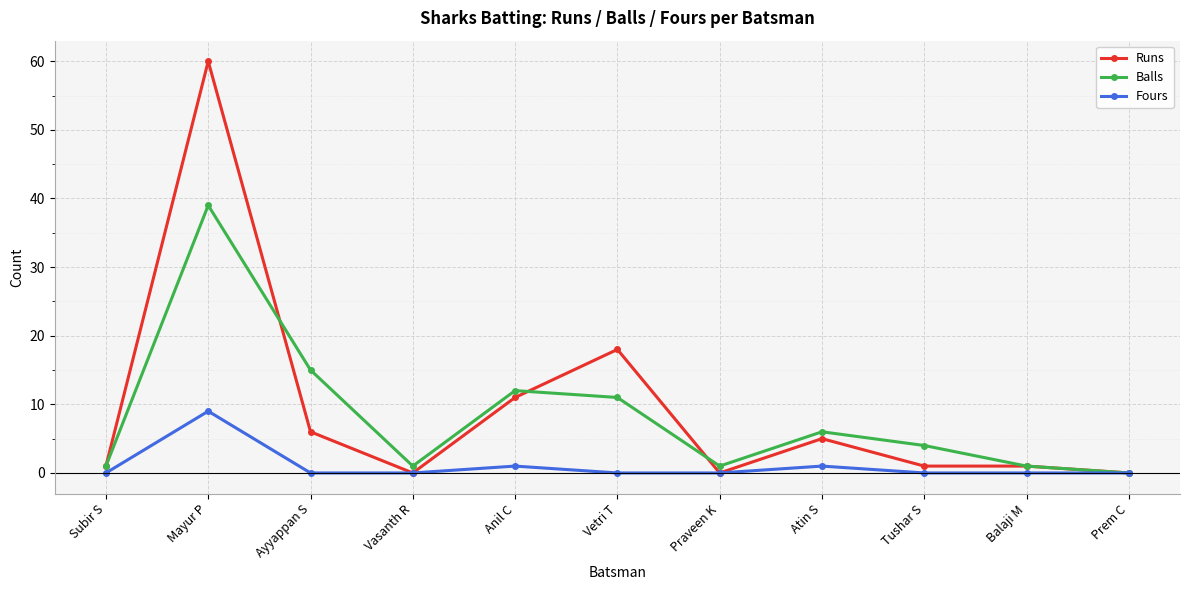

Which series has the widest spread of values?

Runs